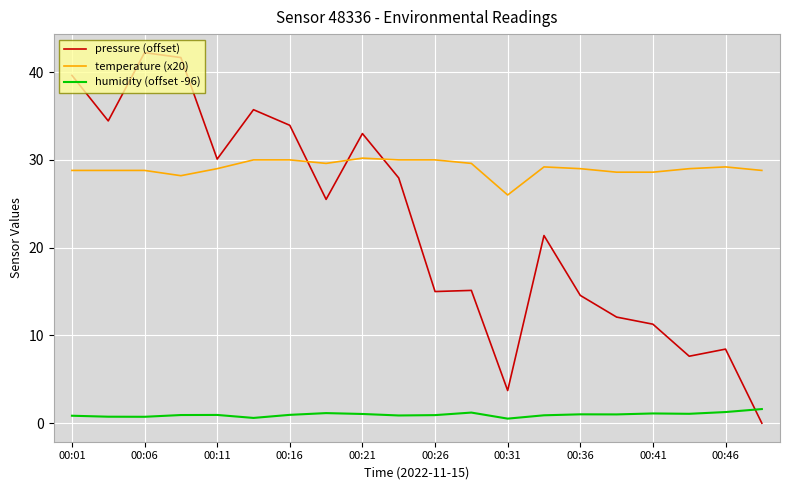

After their last crossing, which series has the higher values: temperature (x20) or pressure (offset)?

temperature (x20)